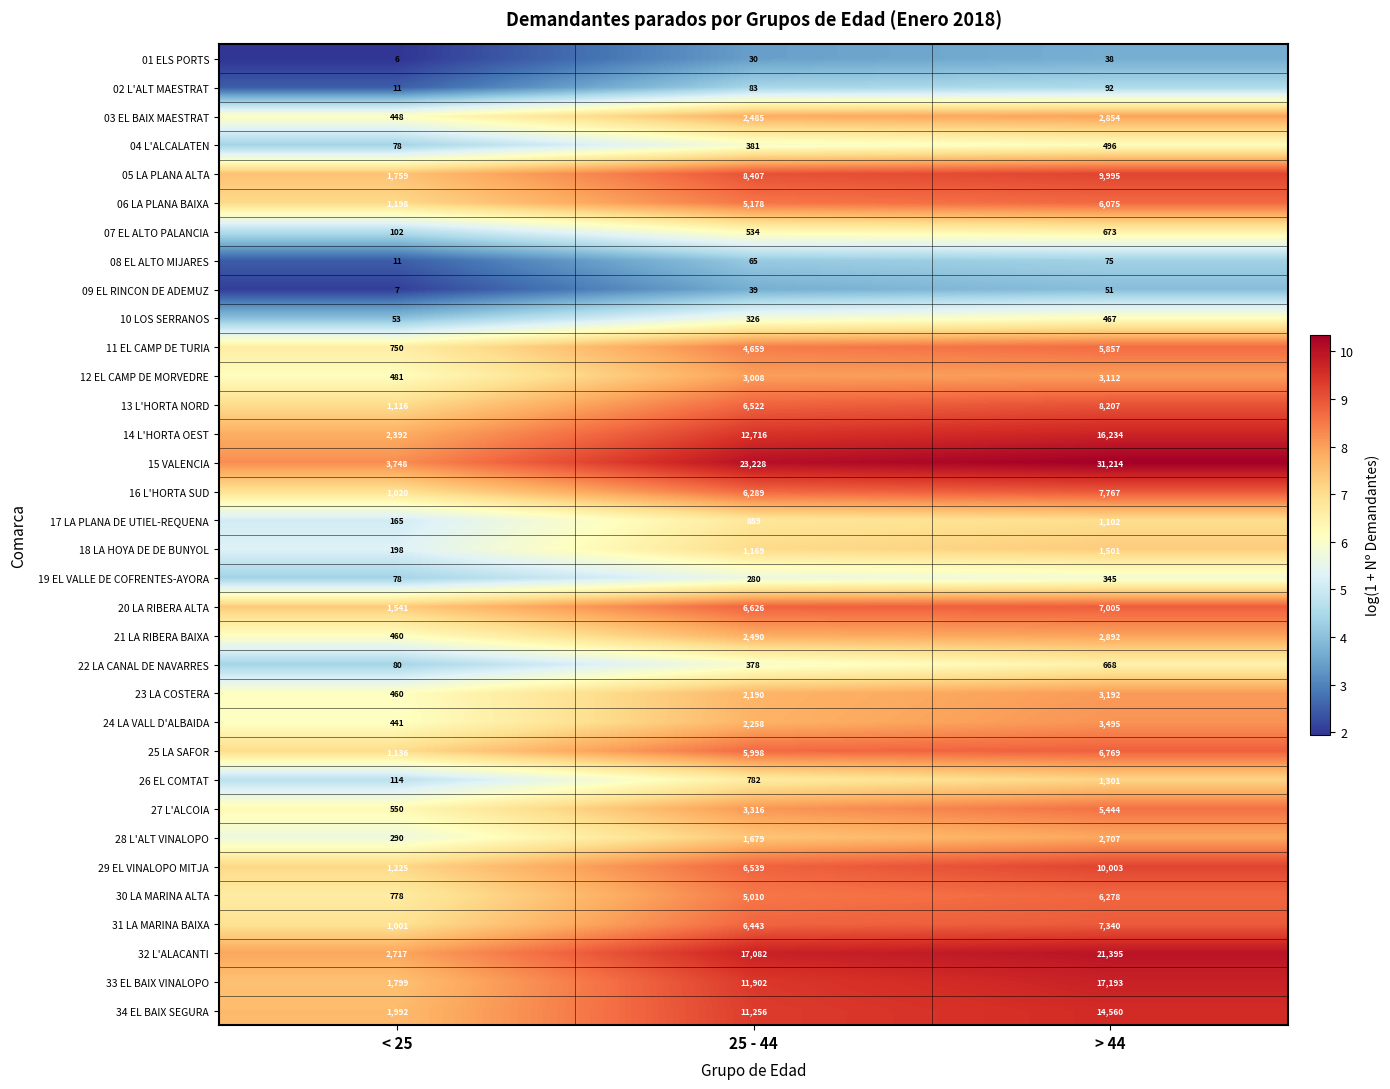

How many 29 EL VINALOPO MITJA values are between 1225 and 10003?

3